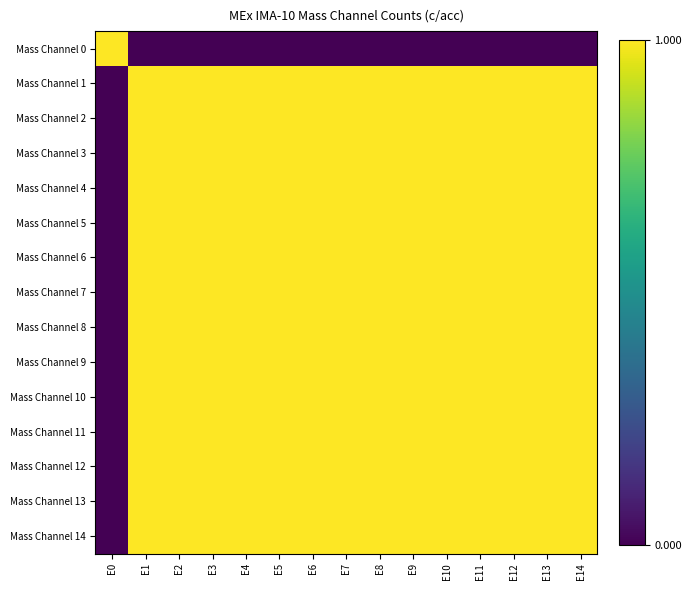

Which series has the largest total across all categories?

Mass Channel 1